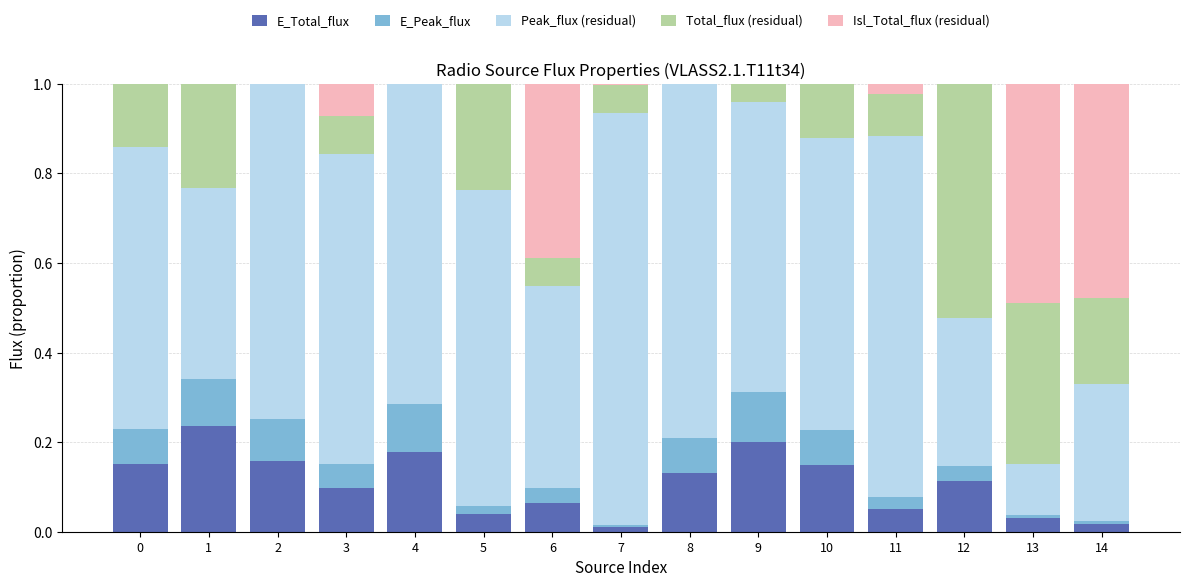

Are the bars horizontal?

No